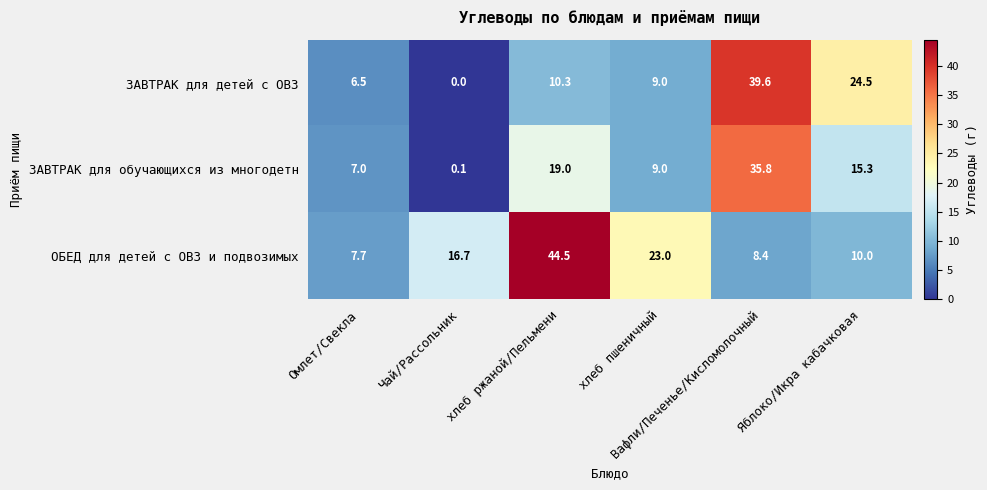

At Чай/Рассольник, list the series in order from largest to smallest.

ОБЕД для детей с ОВЗ и подвозимых, ЗАВТРАК для обучающихся из многодетн, ЗАВТРАК для детей с ОВЗ